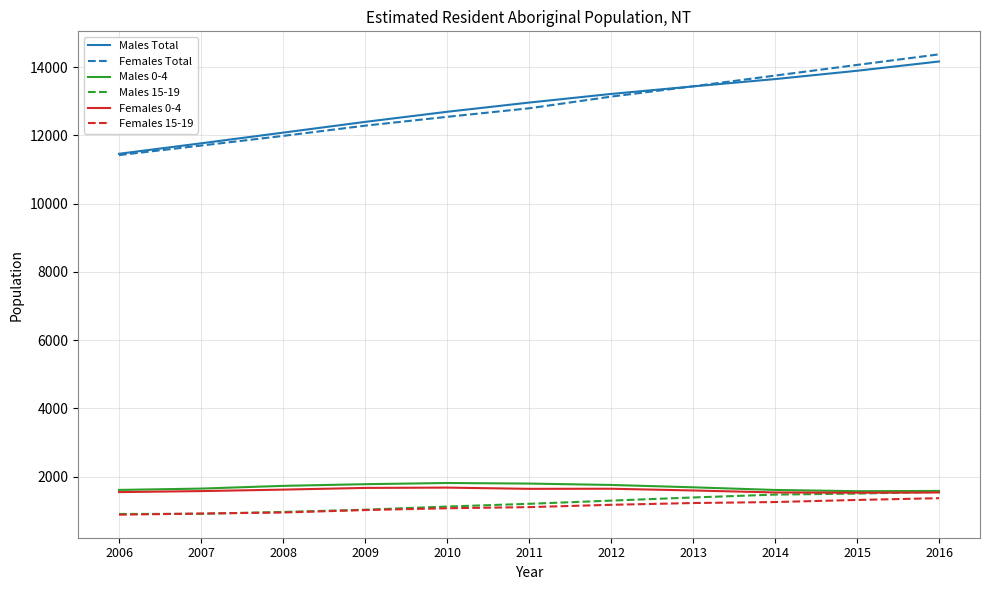

What are all the series names shown in the legend?

Males Total, Females Total, Males 0-4, Males 15-19, Females 0-4, Females 15-19